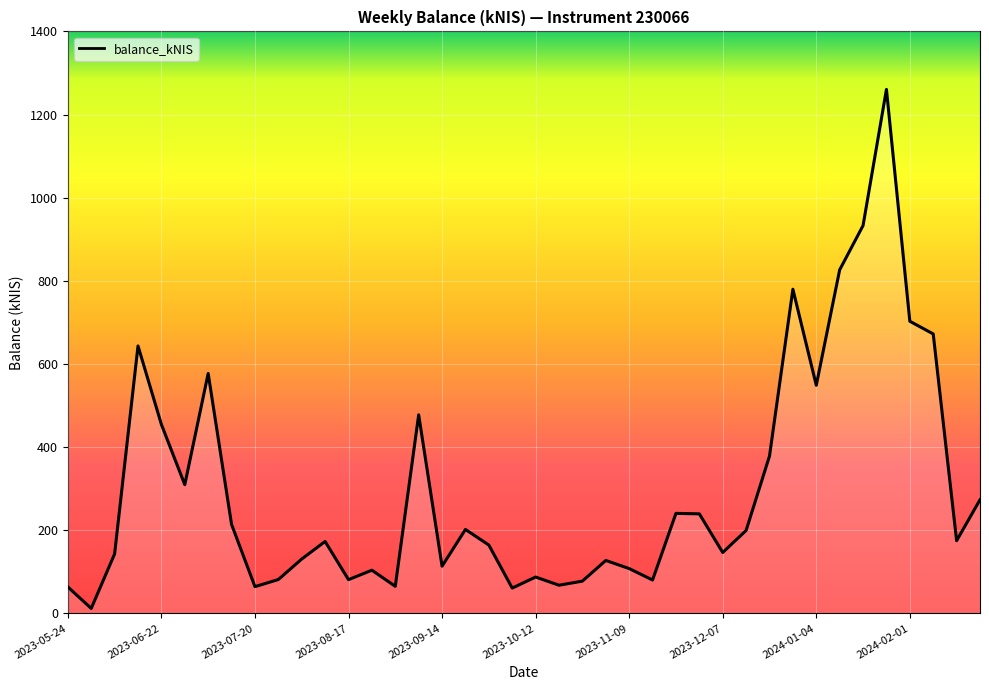

What is the maximum value shown in the chart?

1260.5